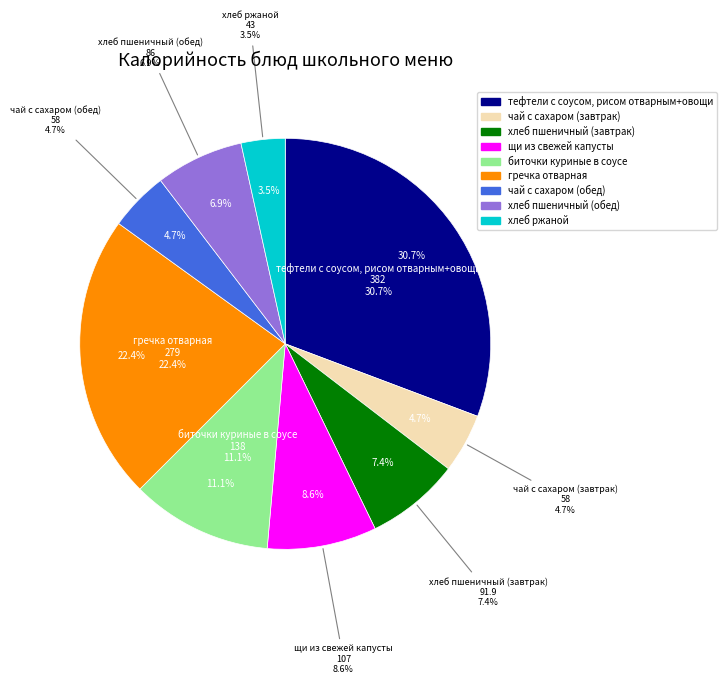

Which slice is the smallest?

хлеб ржаной